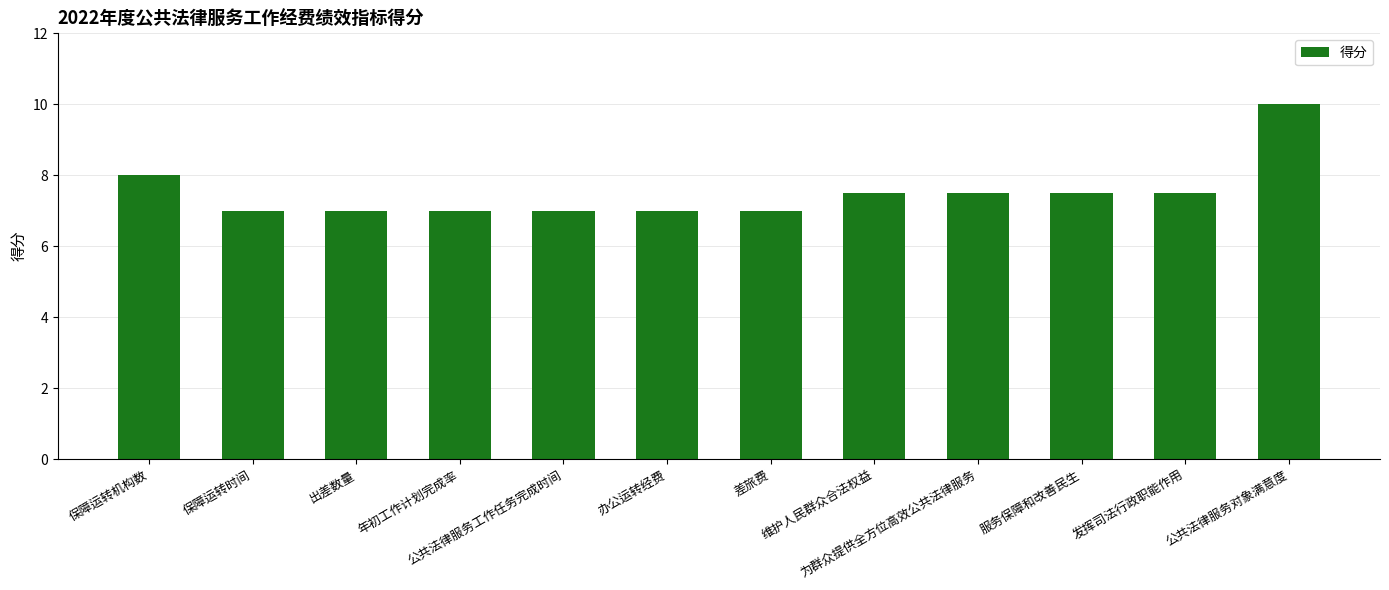

What is the difference between the second highest and minimum values?

1.0